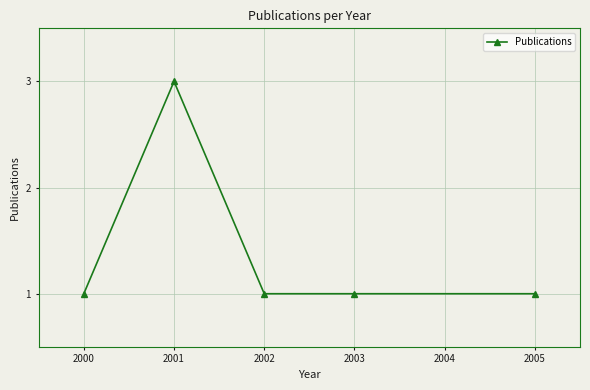

True or false: the data has more than 0 interior local peaks.

True